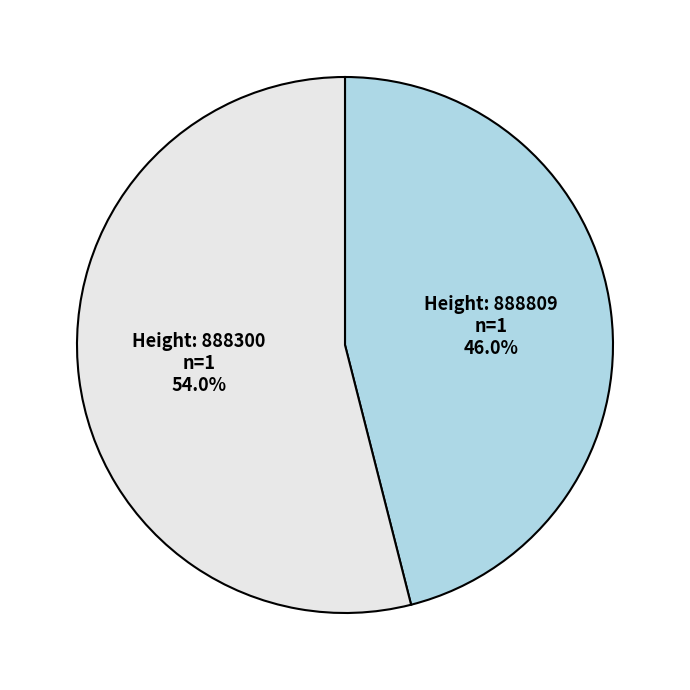

Is there a majority slice in this chart?

Yes